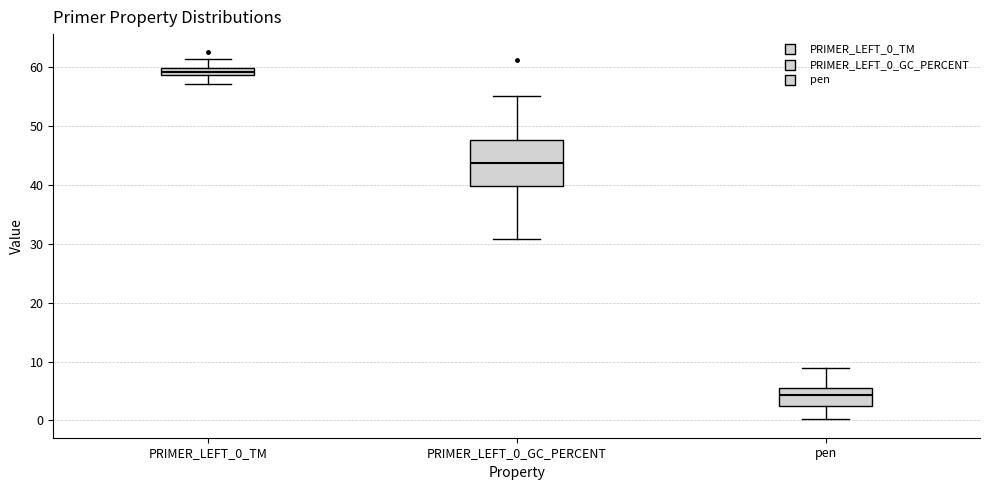

Where does the median line of the box for pen sit on the y-axis? The values are not printed on the chart, so give them approximately, as read against the axis.

4